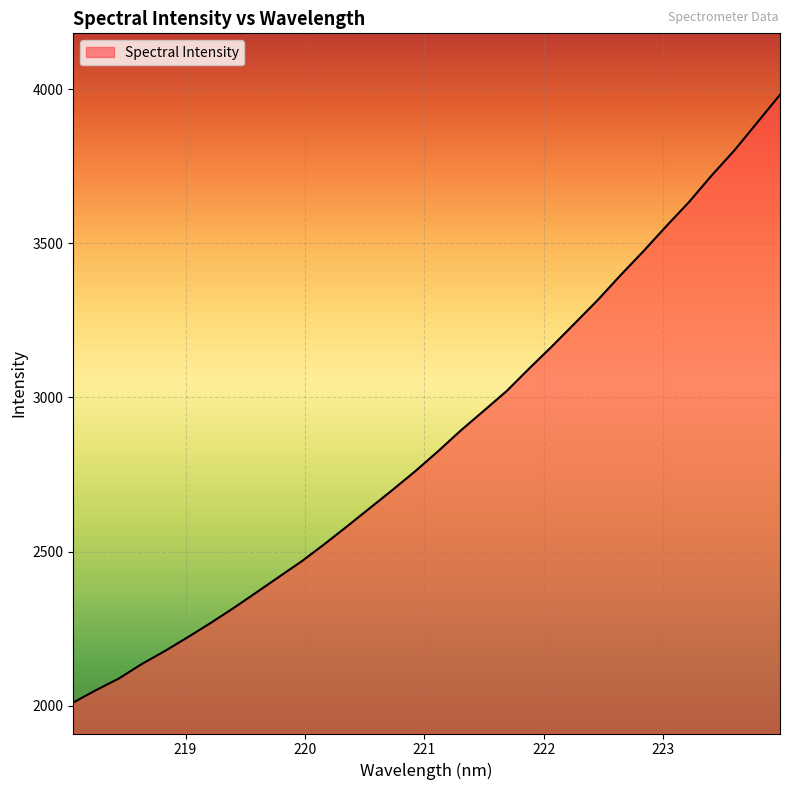

What is the maximum value shown in the chart?

3981.5